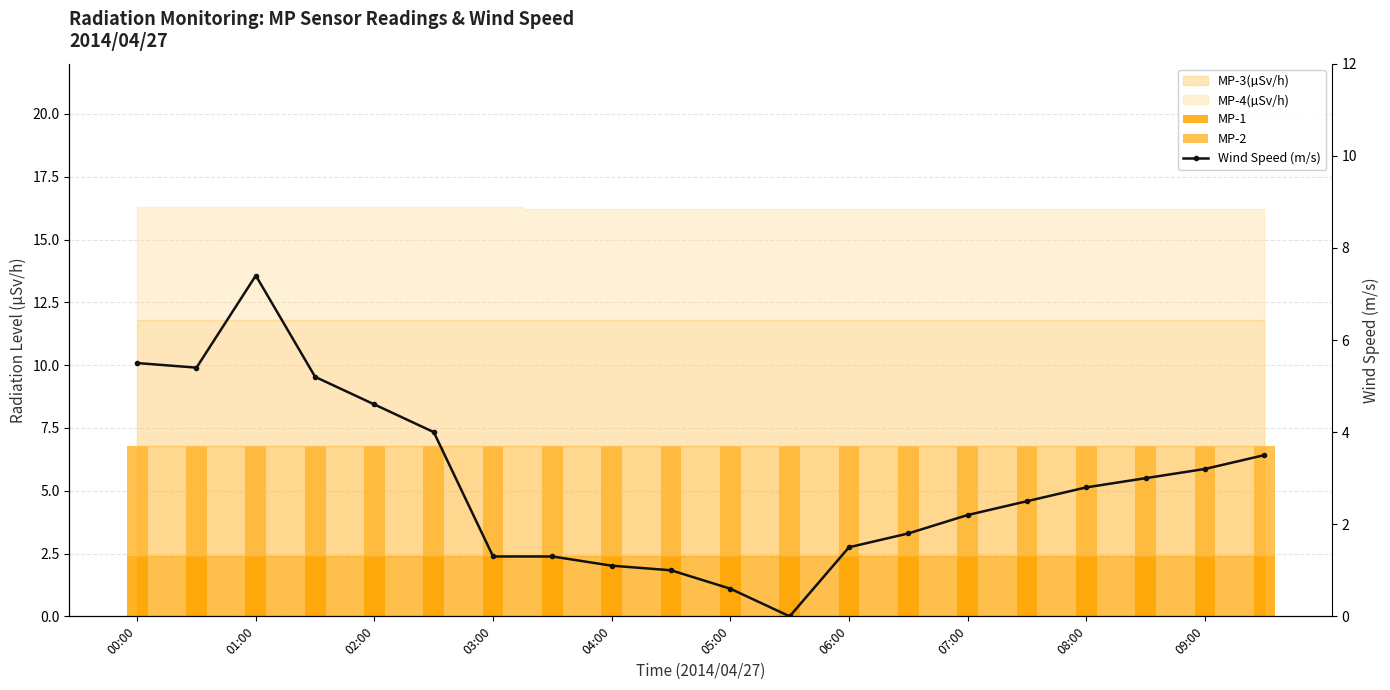

How many data points in Wind Speed (m/s) are less than 2?

8